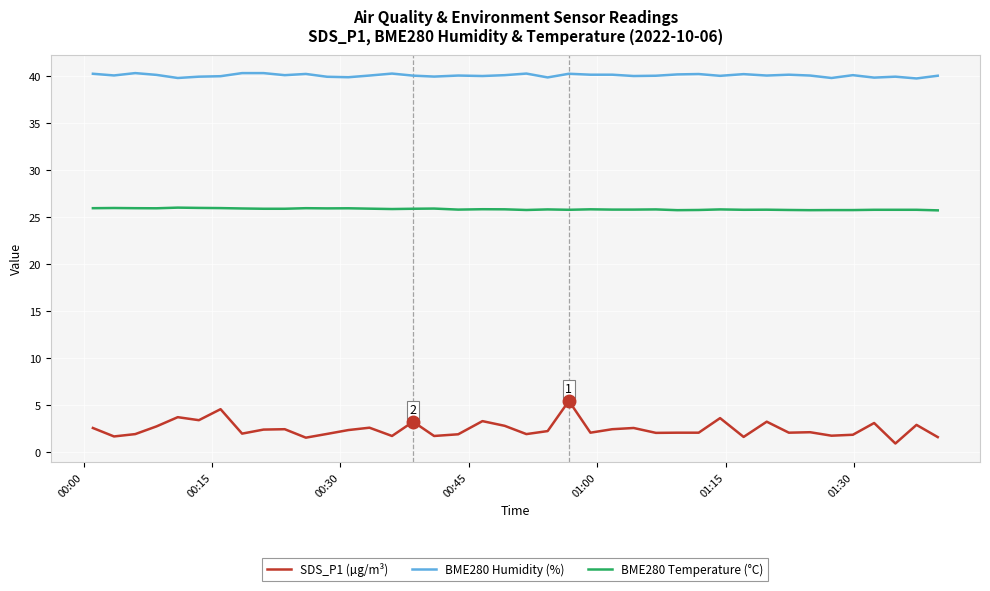

Which series has the largest range (max minus min)?

SDS_P1 (µg/m³)